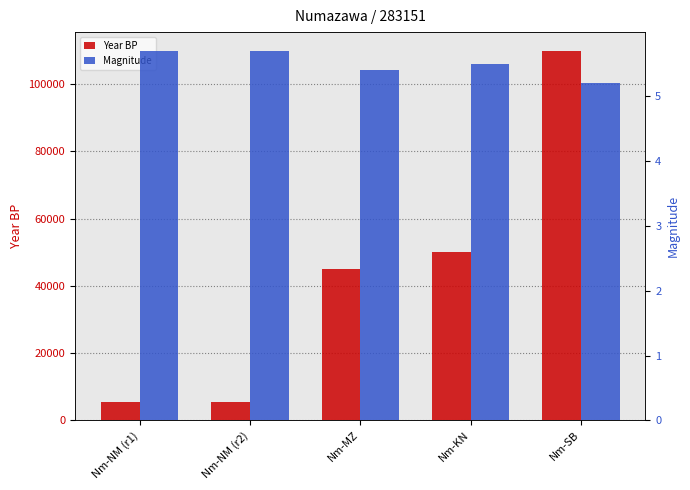

What is the highest value of the Magnitude series?

5.7